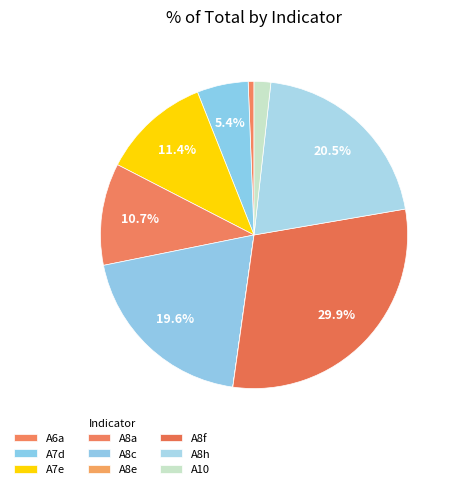

What is the total percentage of A8c and A8f?

49.5%